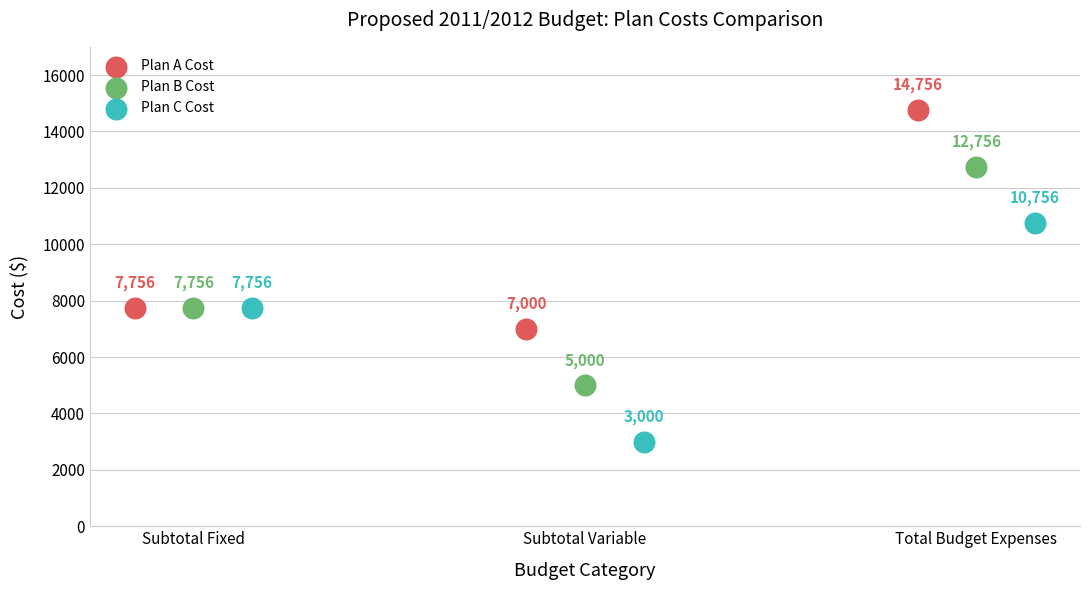

Which series reaches the maximum Y coordinate?

Plan A Cost